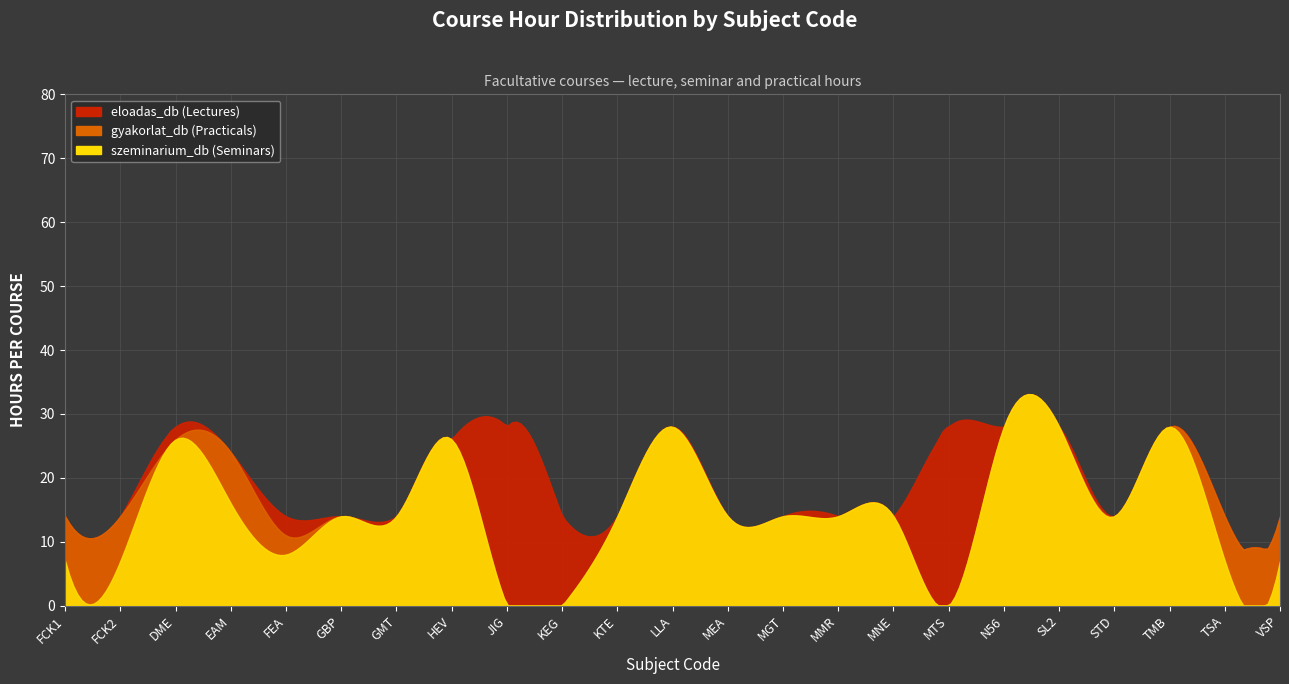

Which series ends up on top after the final intersection of gyakorlat_db and szeminarium_db?

gyakorlat_db